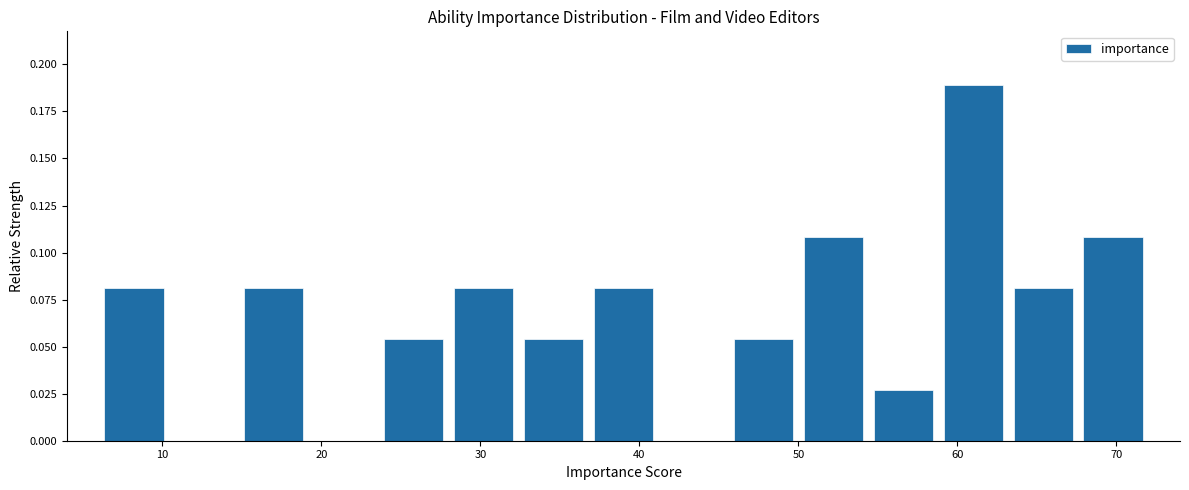

What is the height of the bar covering 50.0 to 54.4 on the x-axis? Neither the bar edges nor the heights are printed on the chart, so give them approximately, as read against the axes.

0.110